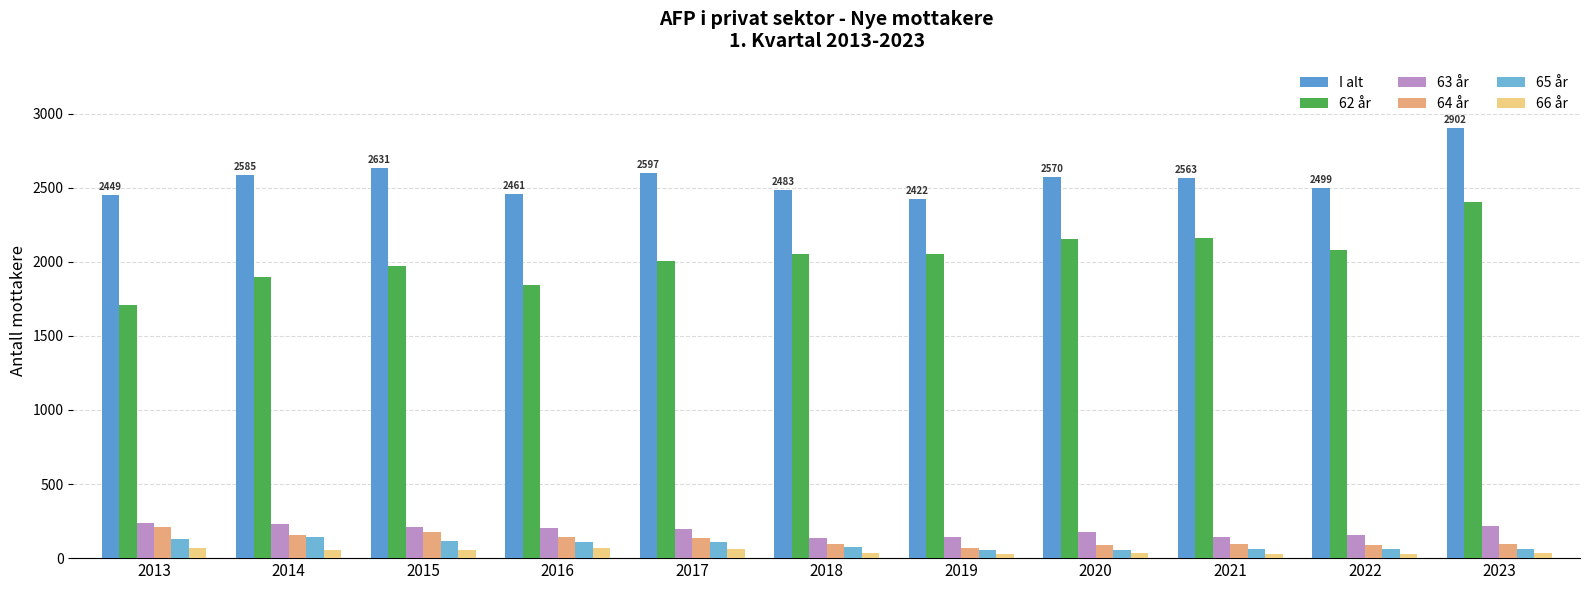

True or false: 66 år has a value of 37 at 2020.

True